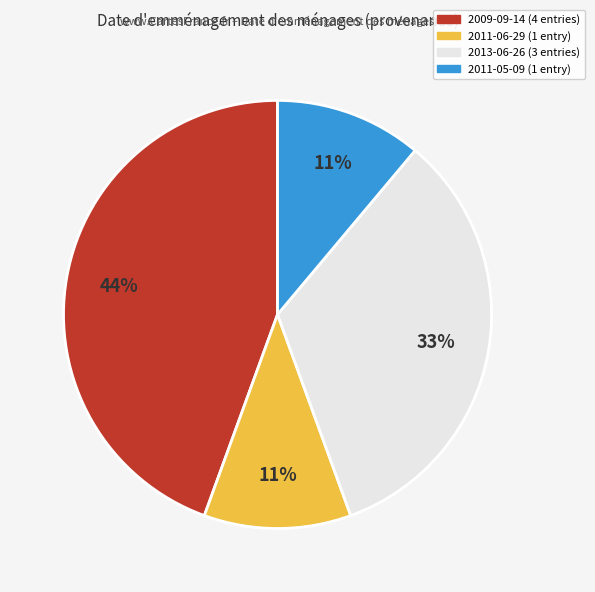

To the nearest percent, what is the average slice percentage?

25%